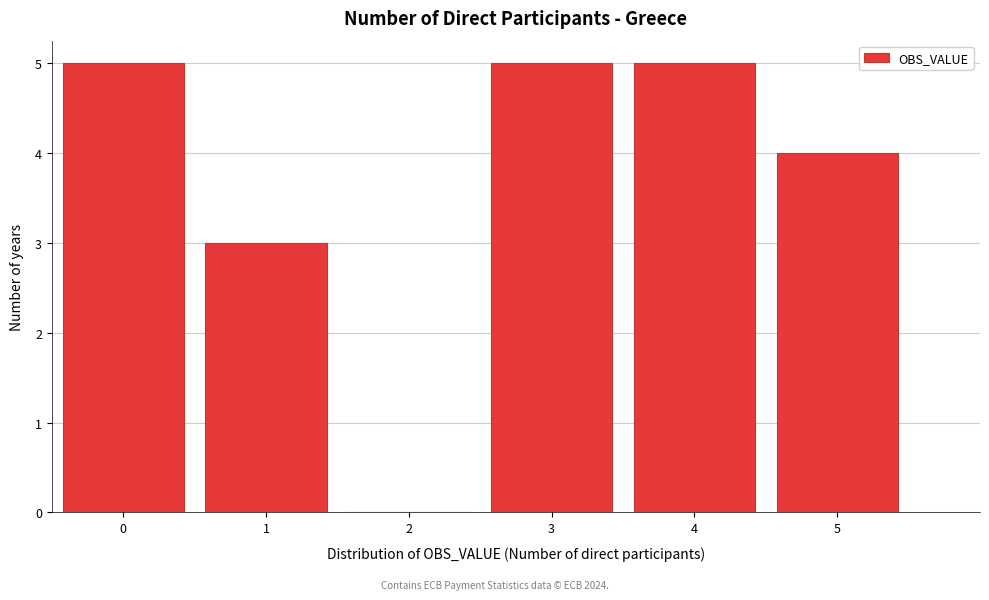

Reading left to right, extract all data points from this chart.

0=5	1=3	2=0	3=5	4=5	5=4